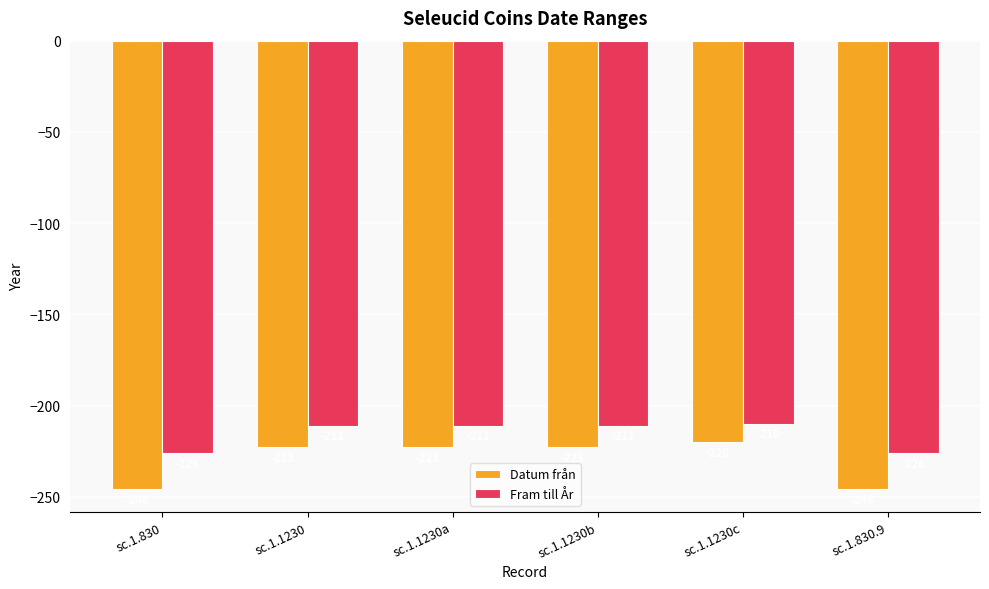

At sc.1.1230b, list the series in order from largest to smallest.

Fram till År, Datum från